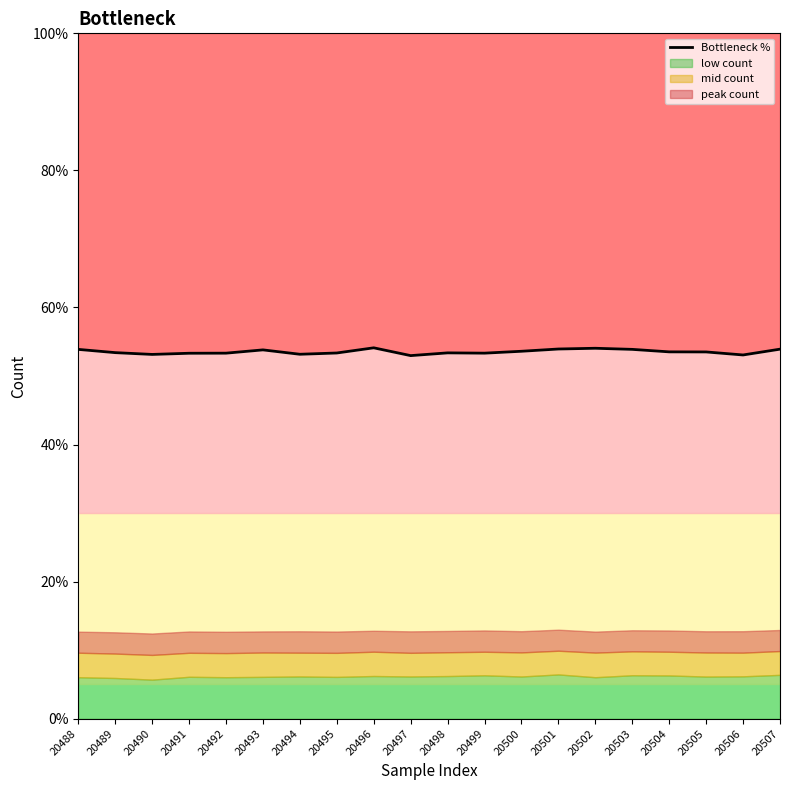

Rank the categories by value from highest to lowest.

20496, 20502, 20501, 20507, 20503, 20488, 20493, 20500, 20504, 20505, 20489, 20498, 20495, 20499, 20492, 20491, 20494, 20490, 20506, 20497